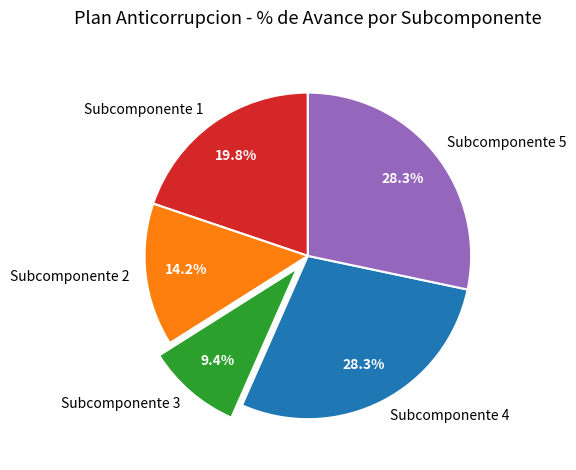

Is the sum of Subcomponente 2 and Subcomponente 5 greater than half?

No